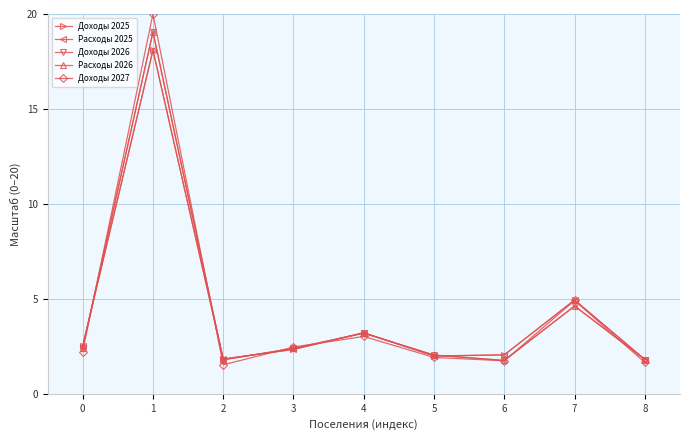

Which series changed the most between 0 and 6?

Доходы 2026